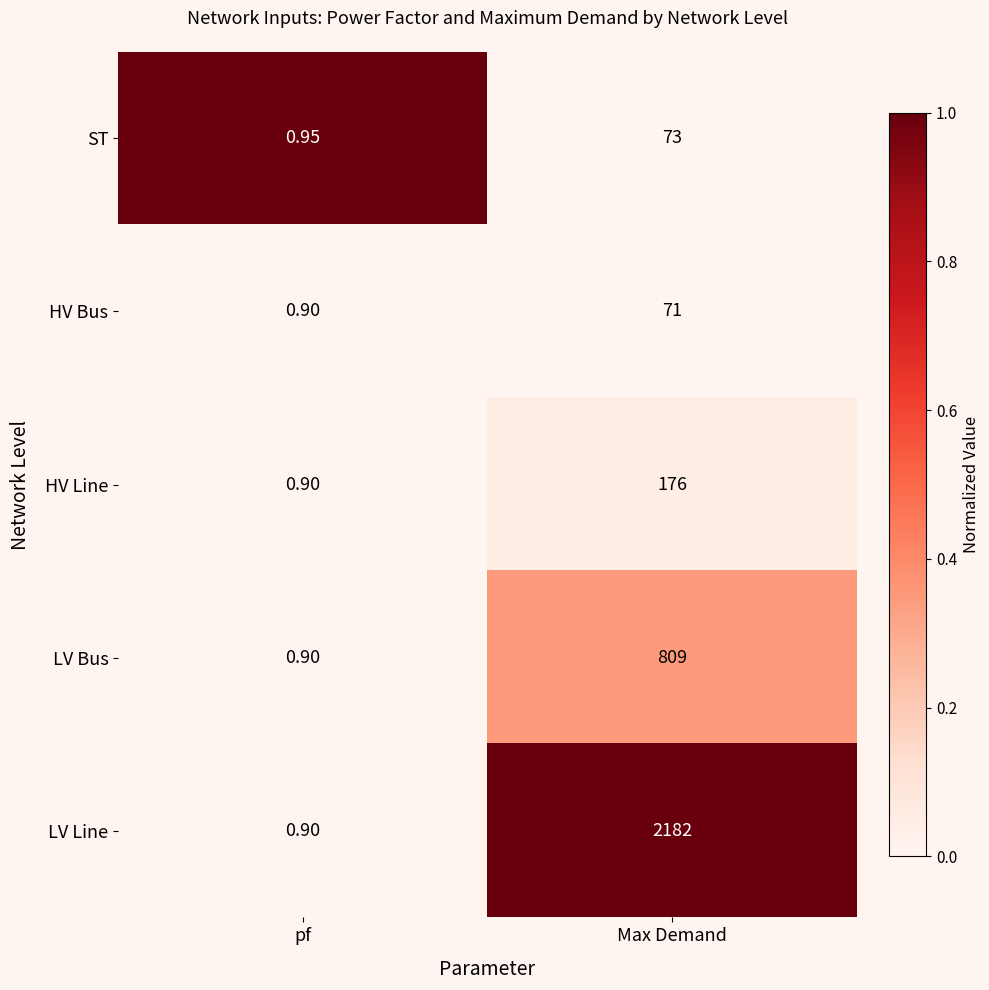

Which category has the highest value in the LV Line series?

Max Demand